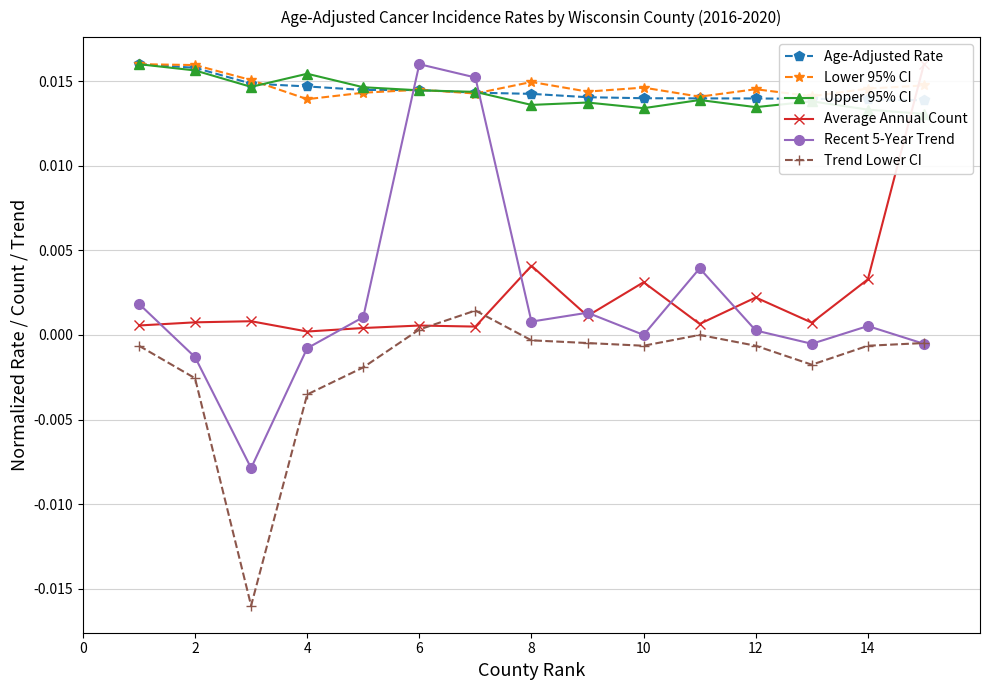

How many times do Lower 95% CI and Recent 5-Year Trend cross each other?

2